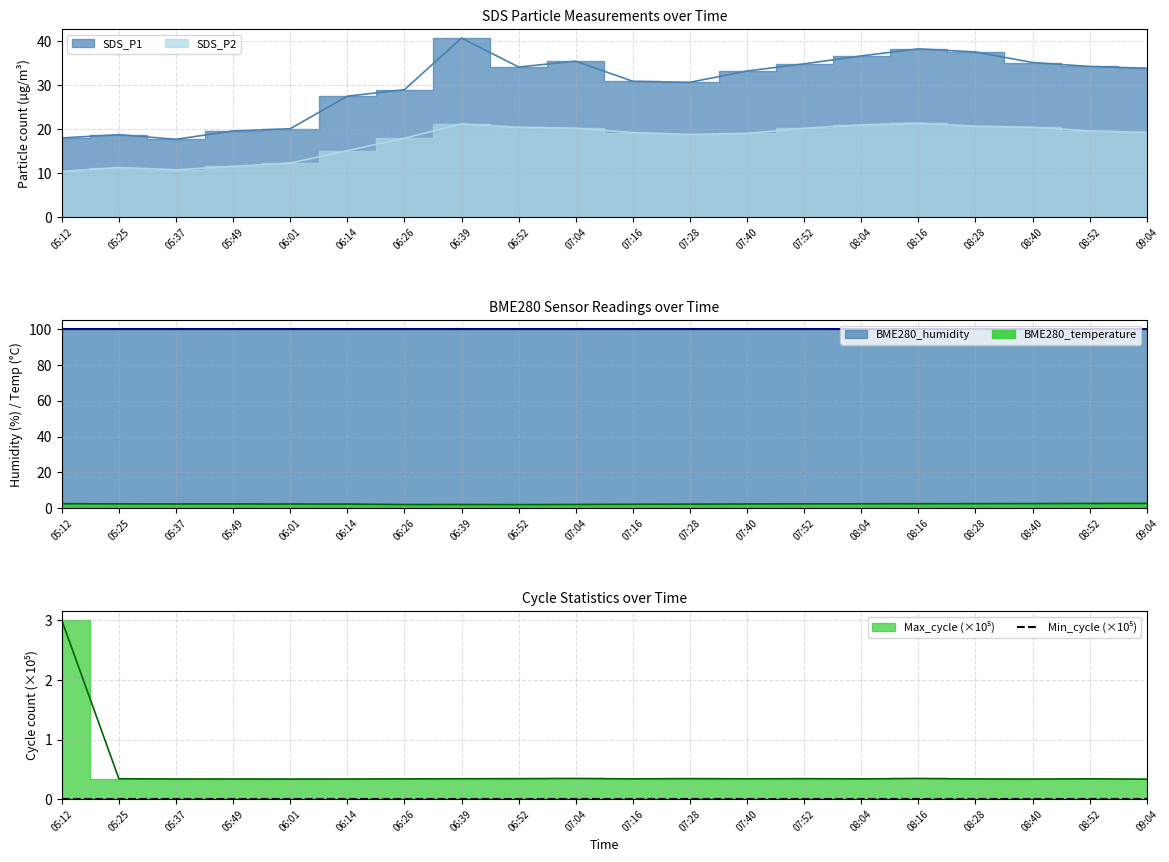

Which series has the widest spread of values?

SDS_P1